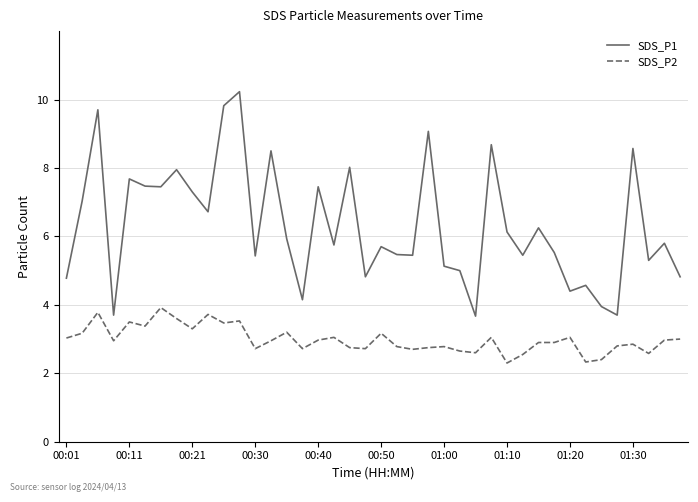

Which series has the largest total across all categories?

SDS_P1